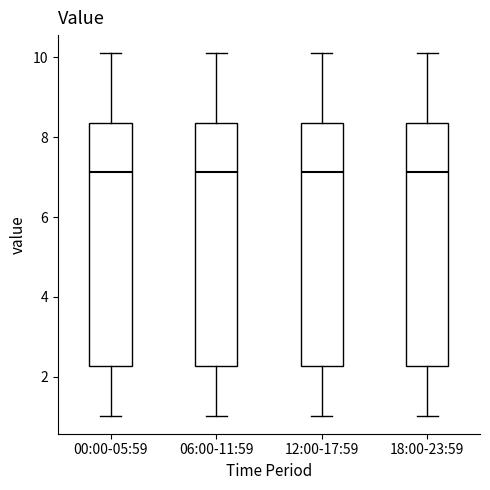

Reading left to right, transcribe this box plot: for each box, give where its median line is, the range the box spans, and where its two whiskers end, as read against the y-axis. The values are not printed on the chart, so give them approximately, as read against the axis.

00:00-05:59: median 7.2, box 2.2 to 8.4, whiskers 1.0 to 10.2
06:00-11:59: median 7.2, box 2.2 to 8.4, whiskers 1.0 to 10.2
12:00-17:59: median 7.2, box 2.2 to 8.4, whiskers 1.0 to 10.2
18:00-23:59: median 7.2, box 2.2 to 8.4, whiskers 1.0 to 10.2